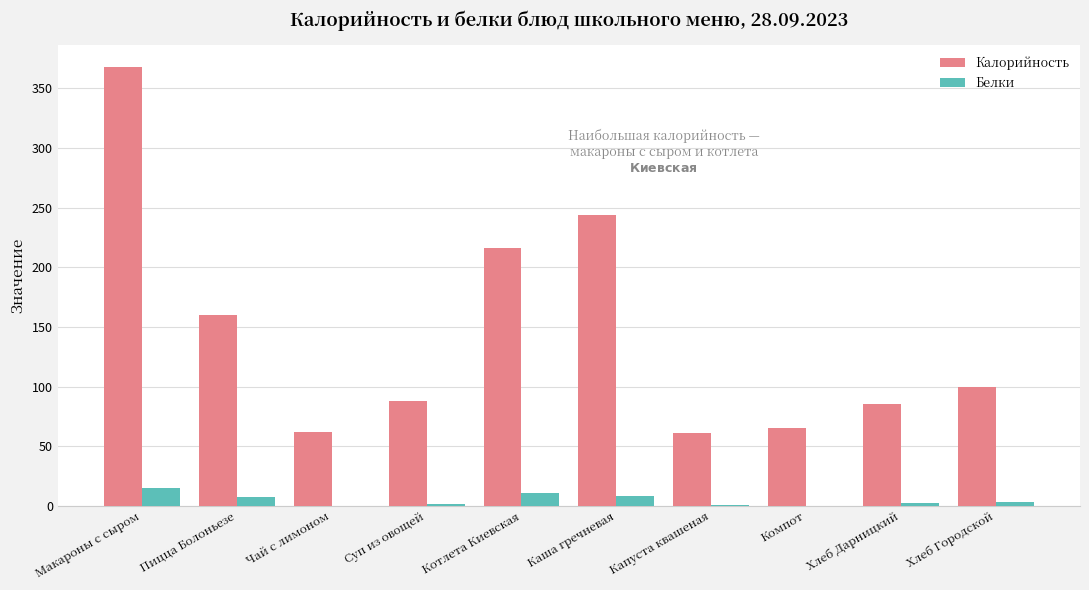

The value of Калорийность at Каша гречневая is 243.8. True or false?

True